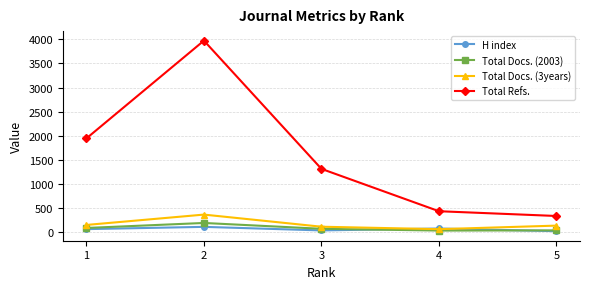

What is the difference between the maximum and minimum values in the Total Docs. (3years) series?

303